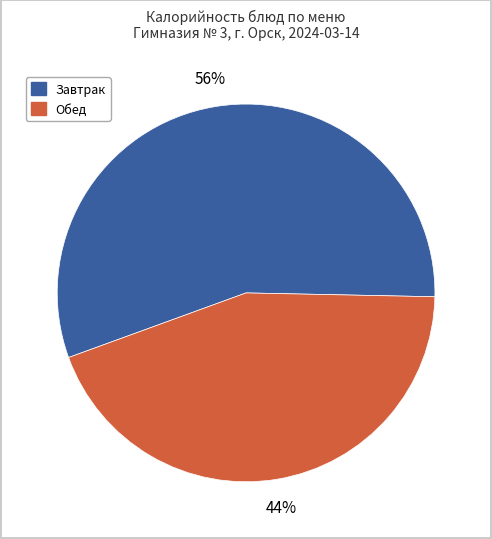

Count the number of slices in the pie.

2